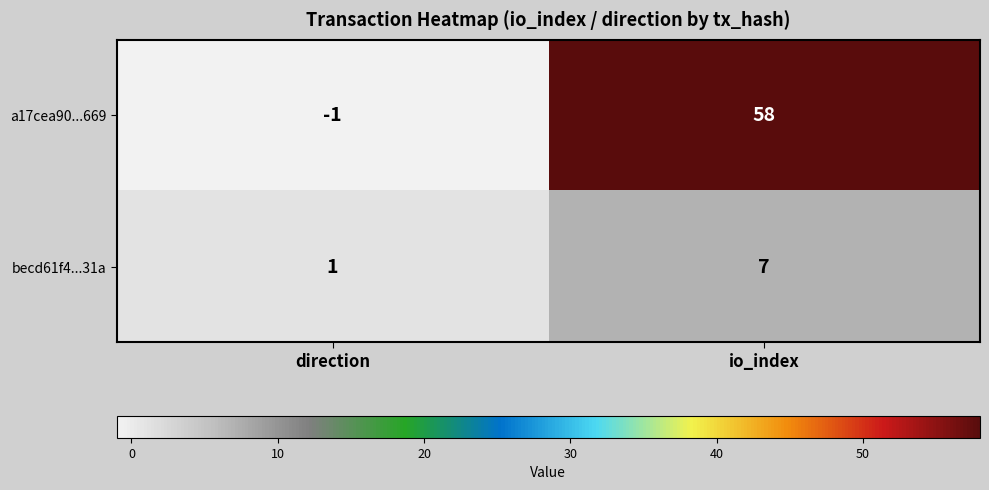

At which label is a17cea90...669 closest to 28?

direction